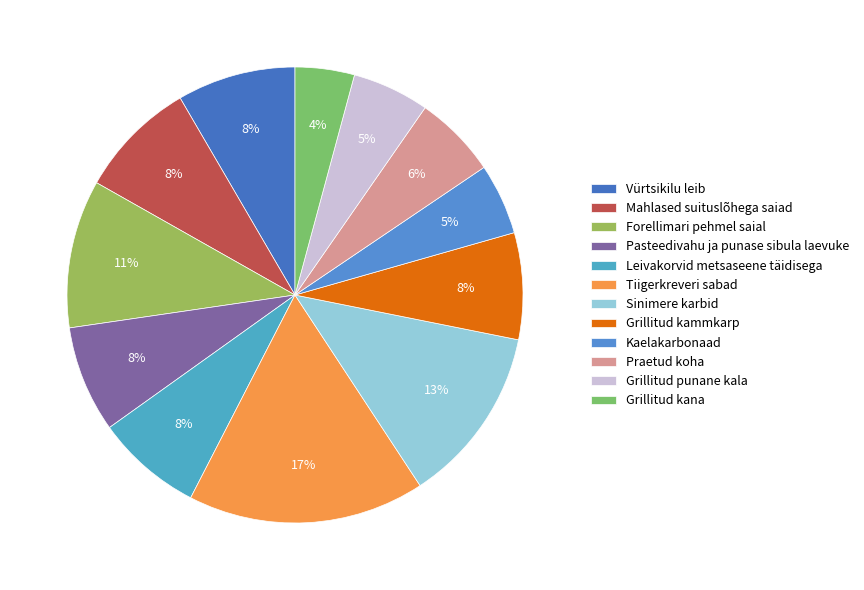

Is there a majority slice in this chart?

No